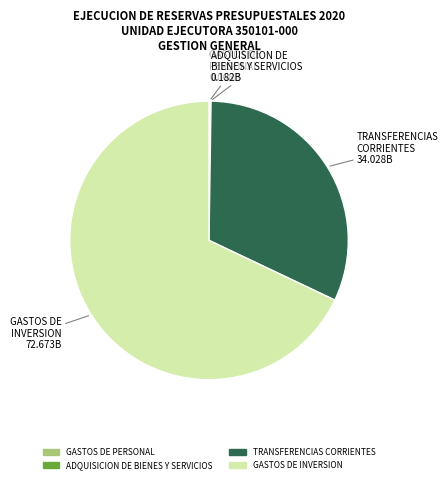

Is the sum of GASTOS DE INVERSION and TRANSFERENCIAS CORRIENTES greater than half?

Yes